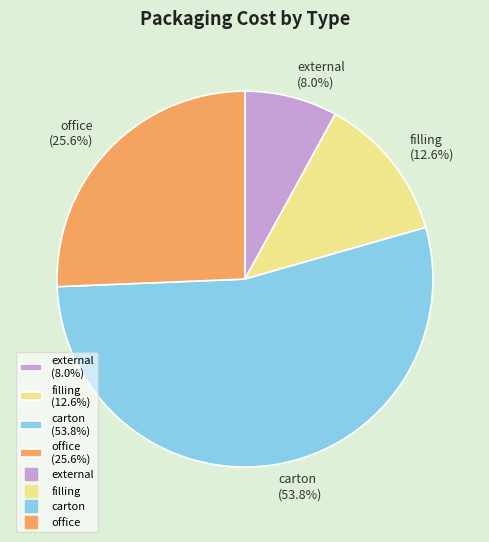

How many slices are in this pie chart?

4